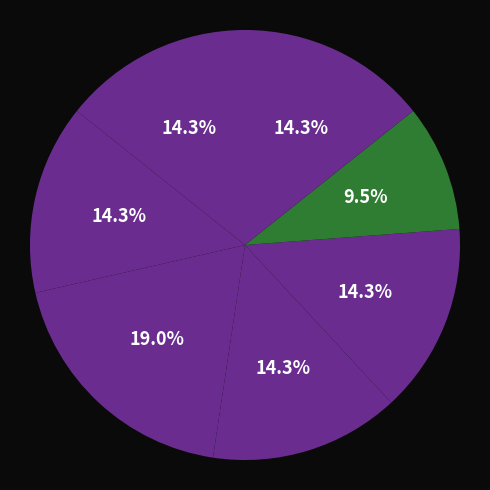

How many segments does this pie chart have?

7